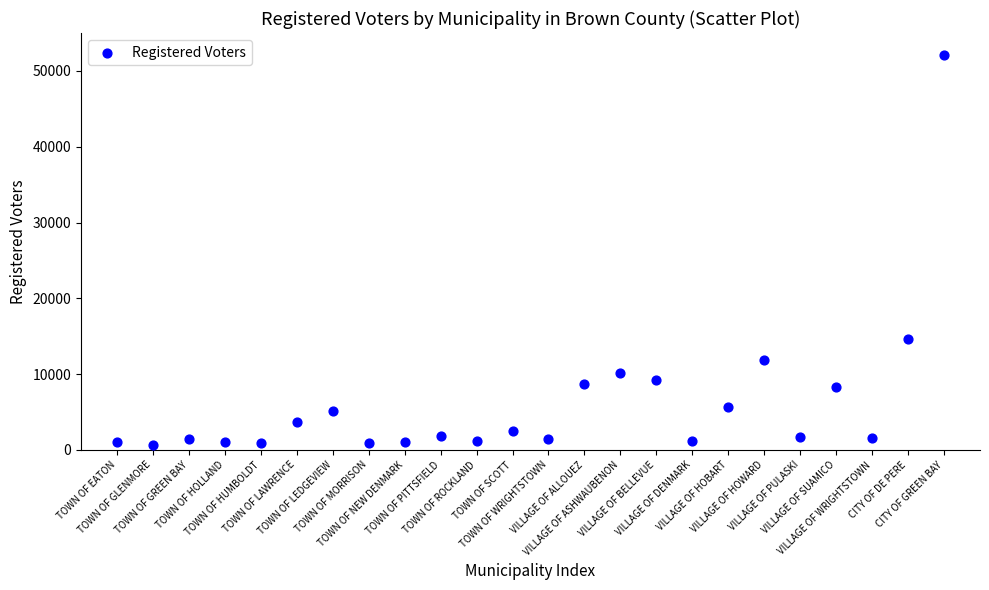

What is the range of Y values (max minus min)?

51492